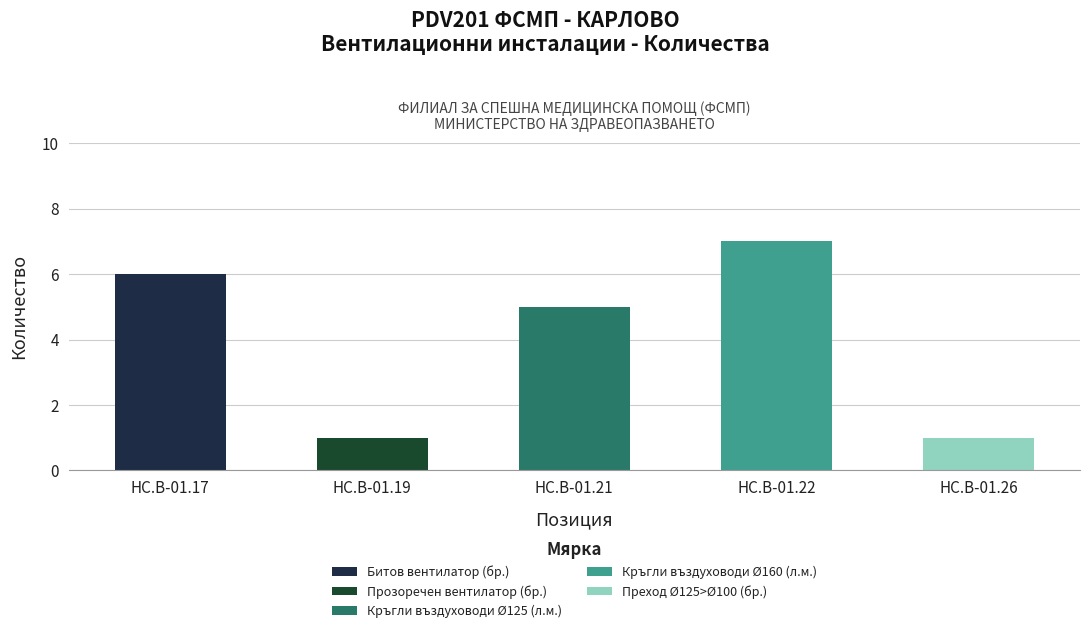

The value of Кръгли въздуховоди Ø125 (л.м.) at HC.B-01.21 is 5. True or false?

True